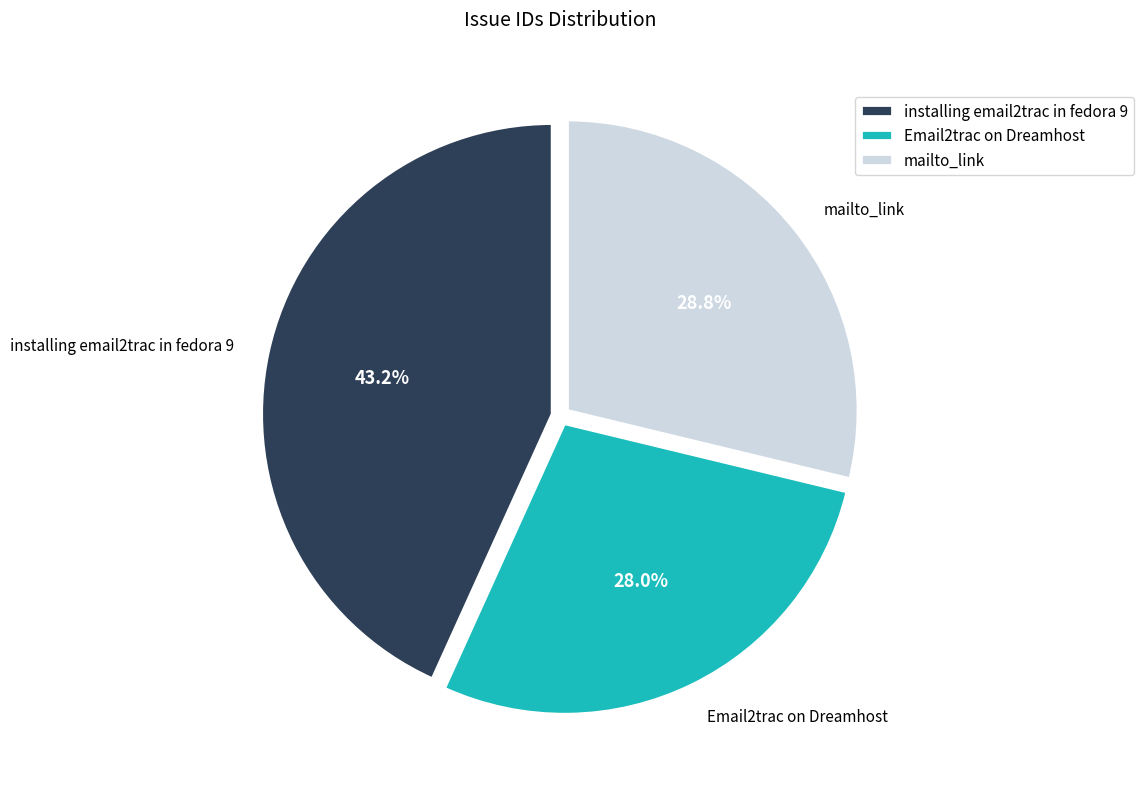

Rank the categories by value from lowest to highest.

Email2trac on Dreamhost, mailto_link, installing email2trac in fedora 9